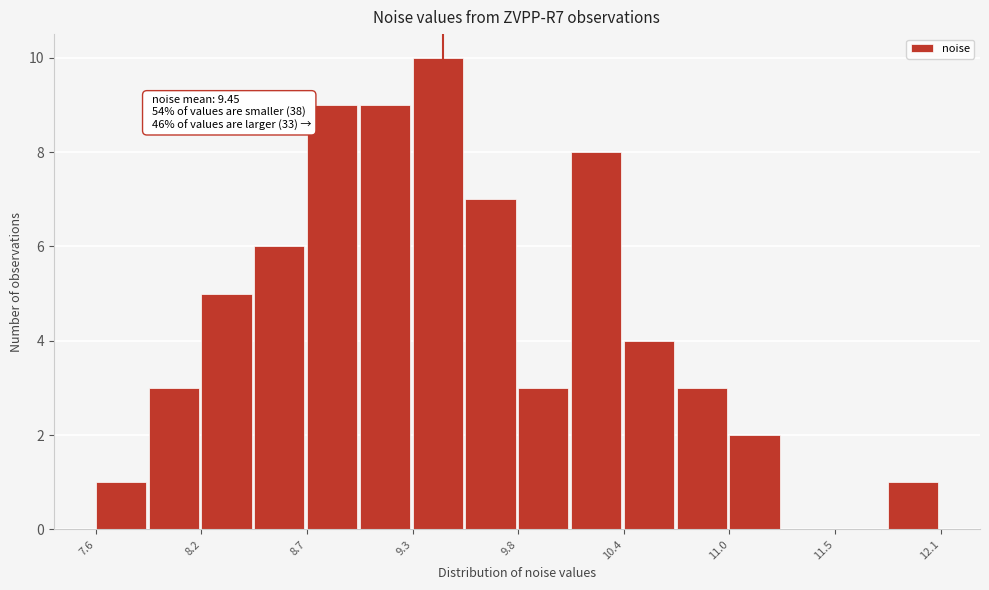

Around what value on the x-axis is the tallest bar? Give the approximate position of its centre, as read against the axis.

9.4